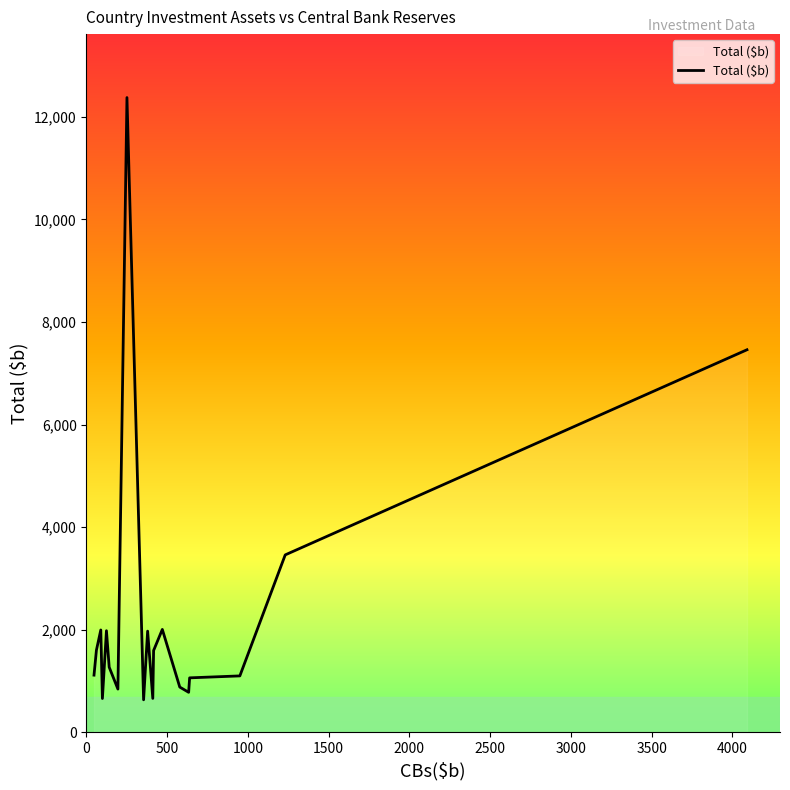

What is the smallest value displayed?

632